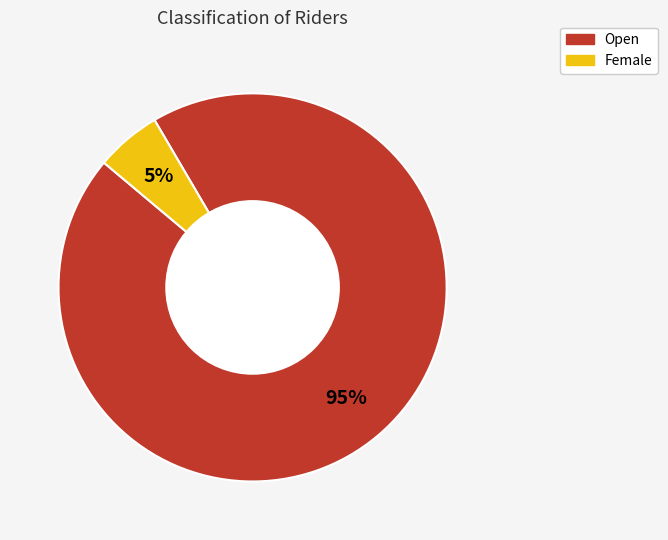

Count the number of slices in the pie.

2